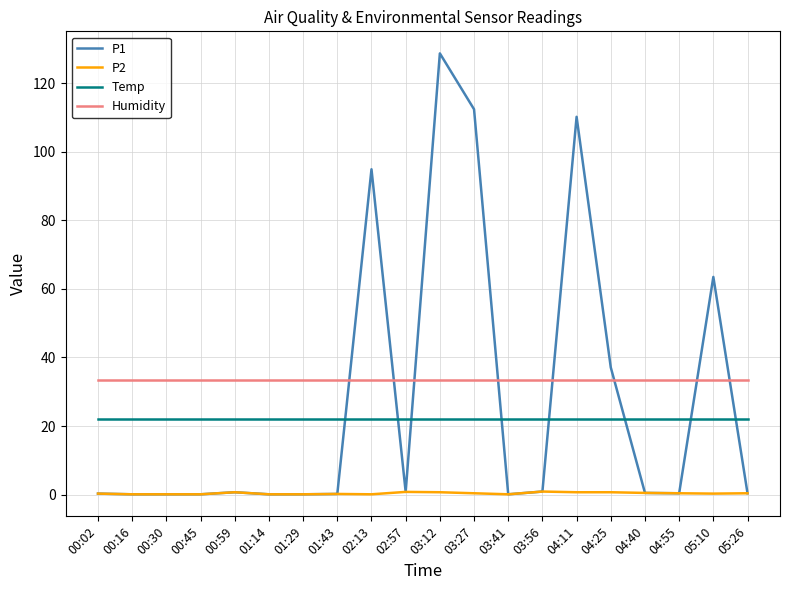

At which label is P1 closest to 64?

05:10